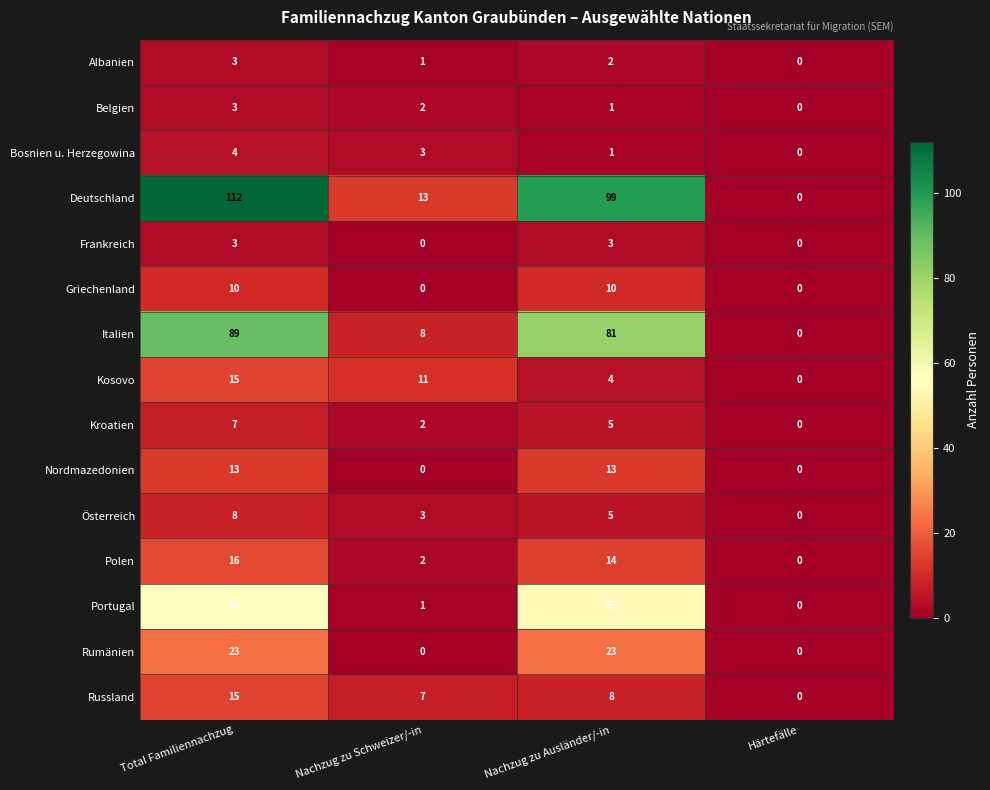

Is it true that Deutschland equals 72 at Total Familiennachzug?

False